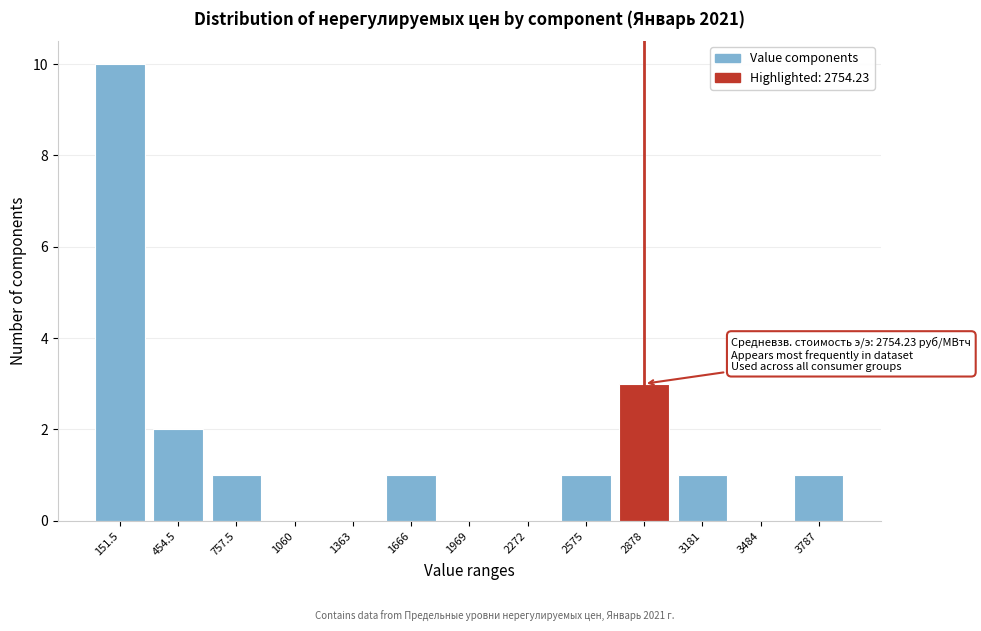

Reading left to right, what are all the values shown in this chart?

151.5=10	454.5=2	757.5=1	1060=0	1363=0	1666=1	1969=0	2272=0	2575=1	2878=3	3181=1	3484=0	3787=1